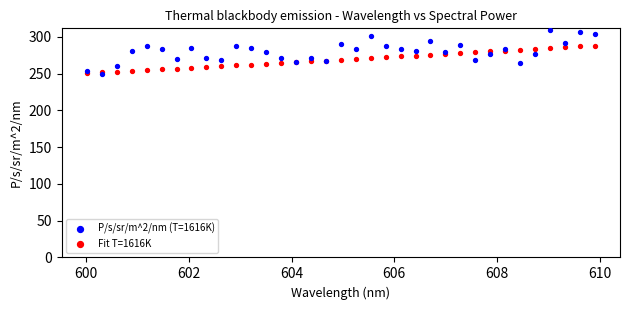

What are all the series names shown in the legend?

P/s/sr/m^2/nm (T=1616K), Fit T=1616K